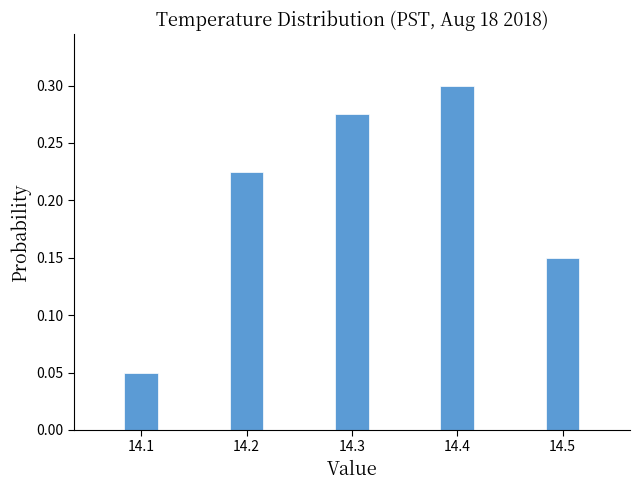

What is the change in value from 14.1 to 14.5?

+0.1